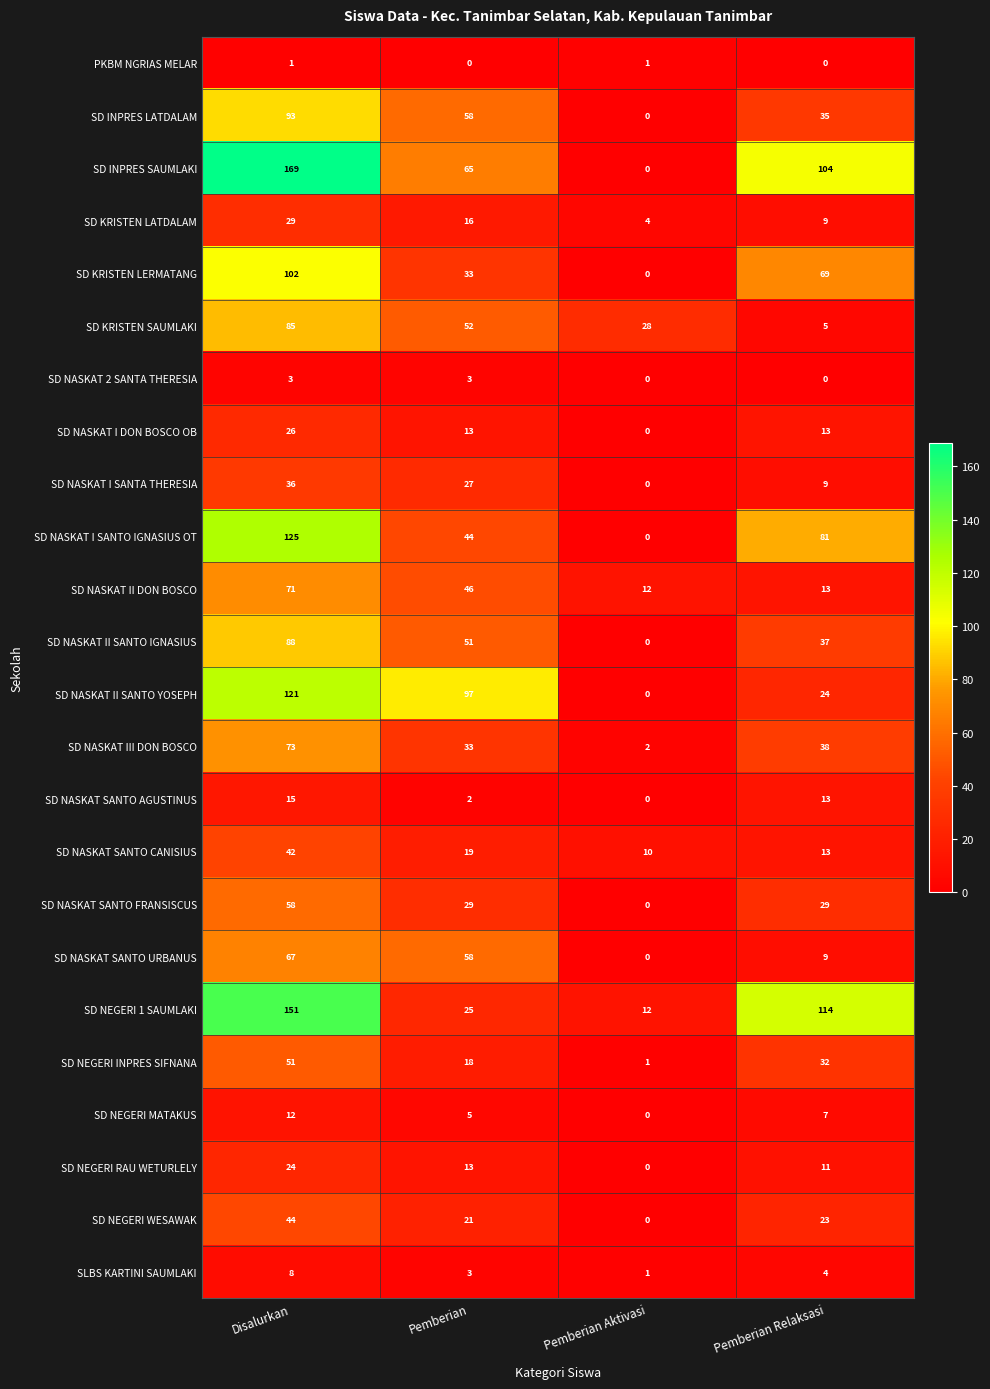

Rank the series at Disalurkan from lowest to highest value.

PKBM NGRIAS MELAR, SD NASKAT 2 SANTA THERESIA, SLBS KARTINI SAUMLAKI, SD NEGERI MATAKUS, SD NASKAT SANTO AGUSTINUS, SD NEGERI RAU WETURLELY, SD NASKAT I DON BOSCO OB, SD KRISTEN LATDALAM, SD NASKAT I SANTA THERESIA, SD NASKAT SANTO CANISIUS, SD NEGERI WESAWAK, SD NEGERI INPRES SIFNANA, SD NASKAT SANTO FRANSISCUS, SD NASKAT SANTO URBANUS, SD NASKAT II DON BOSCO, SD NASKAT III DON BOSCO, SD KRISTEN SAUMLAKI, SD NASKAT II SANTO IGNASIUS, SD INPRES LATDALAM, SD KRISTEN LERMATANG, SD NASKAT II SANTO YOSEPH, SD NASKAT I SANTO IGNASIUS OT, SD NEGERI 1 SAUMLAKI, SD INPRES SAUMLAKI